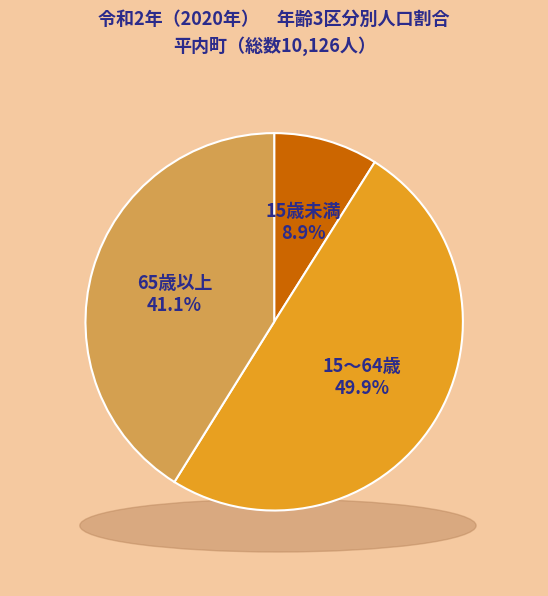

The 15歳未満 slice represents 18% of the pie. True or false?

False